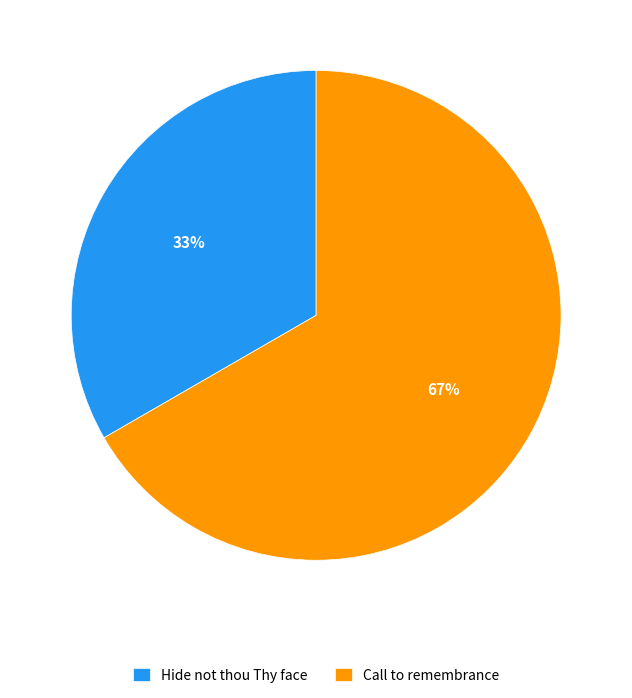

Count the number of slices in the pie.

2